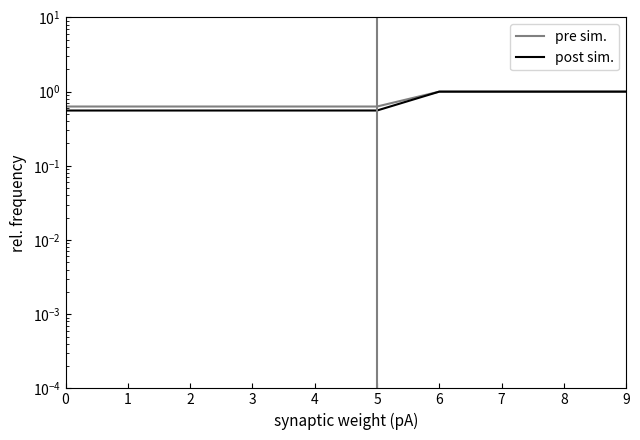

List the labels in order of pre sim. value, smallest first.

0, 1, 2, 3, 4, 5, 6, 7, 8, 9